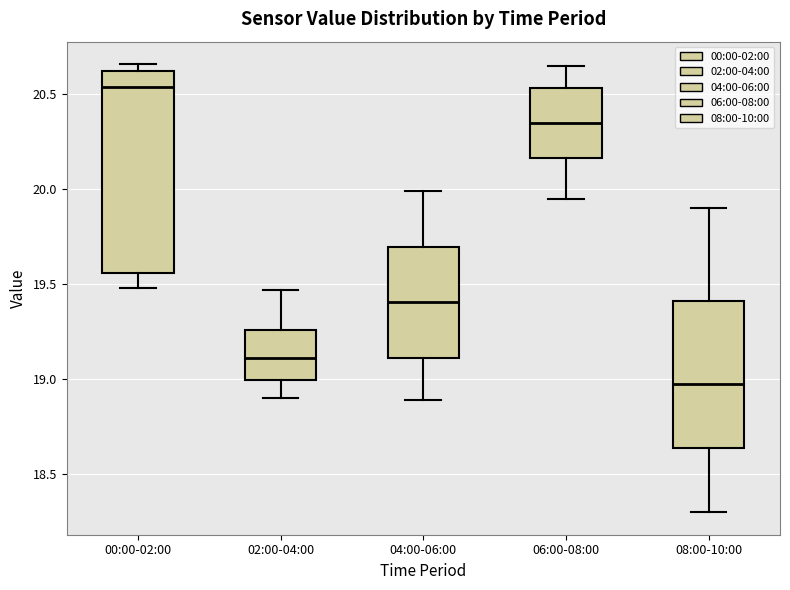

Comparing the boxes themselves (not the whiskers), which one is the tallest?

00:00-02:00